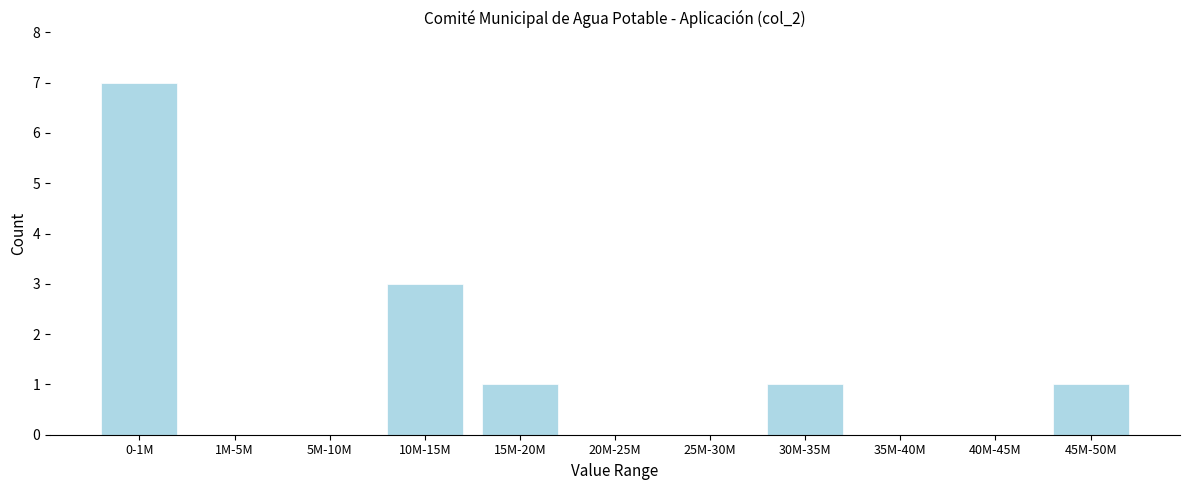

Reading left to right, what are all the values shown in this chart?

0-1M=7	1M-5M=0	5M-10M=0	10M-15M=3	15M-20M=1	20M-25M=0	25M-30M=0	30M-35M=1	35M-40M=0	40M-45M=0	45M-50M=1